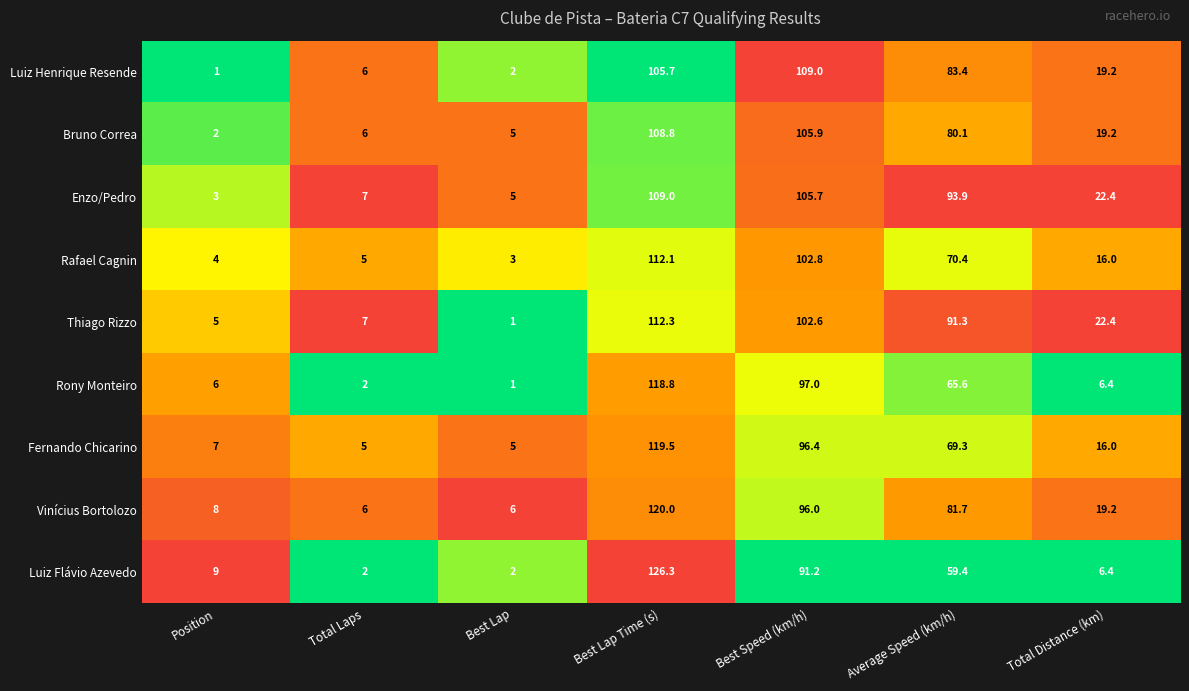

The value of Rafael Cagnin at Position is 4.0. True or false?

True